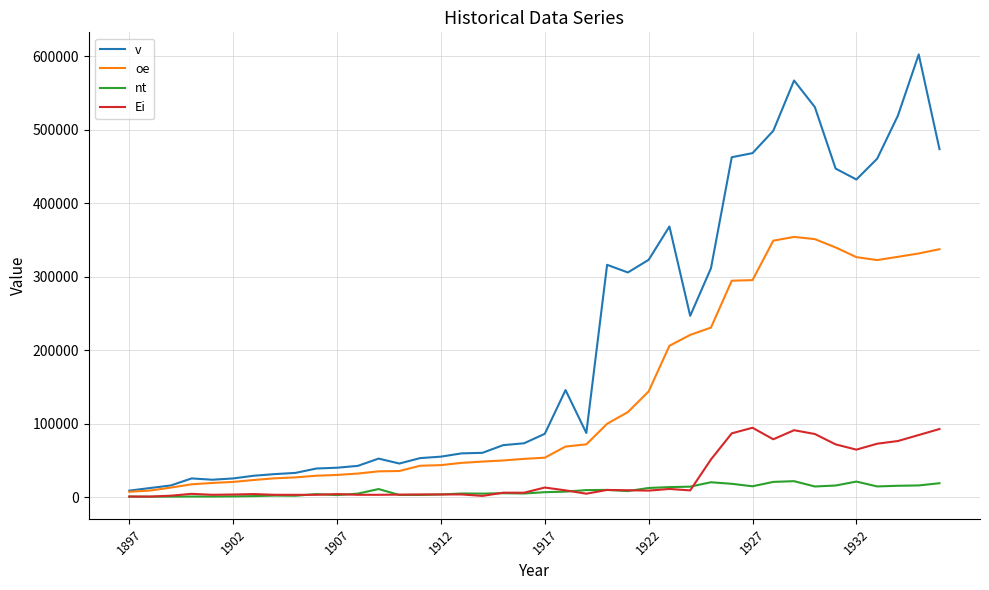

Which series has the largest total across all categories?

v